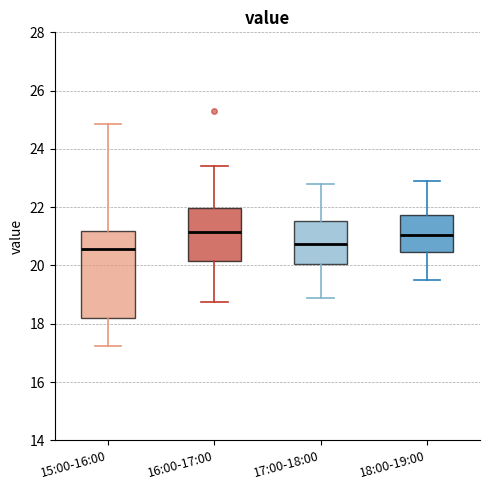

Reading left to right, transcribe this box plot: for each box, give where its median line is, the range the box spans, and where its two whiskers end, as read against the y-axis. The values are not printed on the chart, so give them approximately, as read against the axis.

15:00-16:00: median 20.6, box 18.2 to 21.2, whiskers 17.2 to 24.8
16:00-17:00: median 21.2, box 20.2 to 22.0, whiskers 18.8 to 23.4
17:00-18:00: median 20.8, box 20.0 to 21.6, whiskers 19.0 to 22.8
18:00-19:00: median 21.0, box 20.4 to 21.8, whiskers 19.6 to 23.0